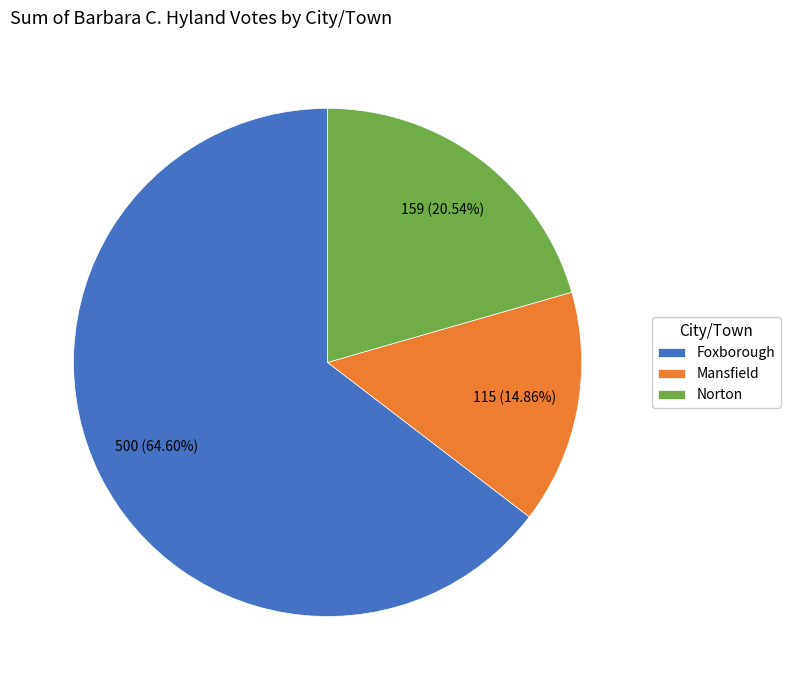

What is the largest slice in the pie chart?

Foxborough